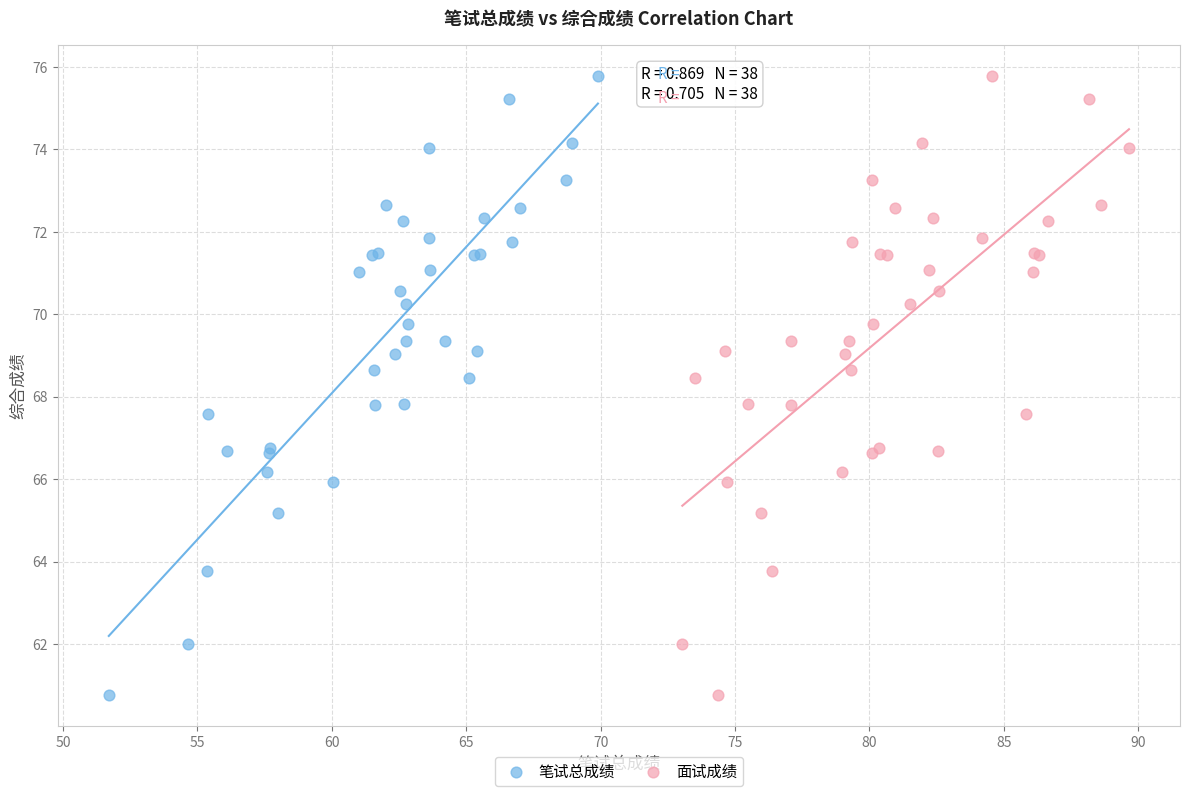

What are all the series names shown in the legend?

笔试总成绩, 面试成绩